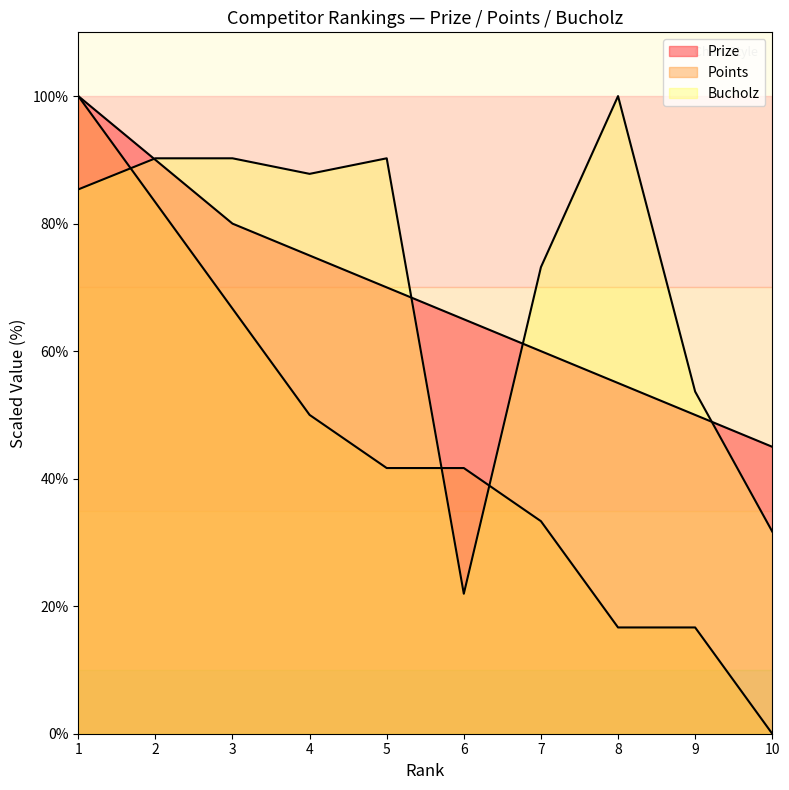

At how many categories does at least one series exceed 4?

10